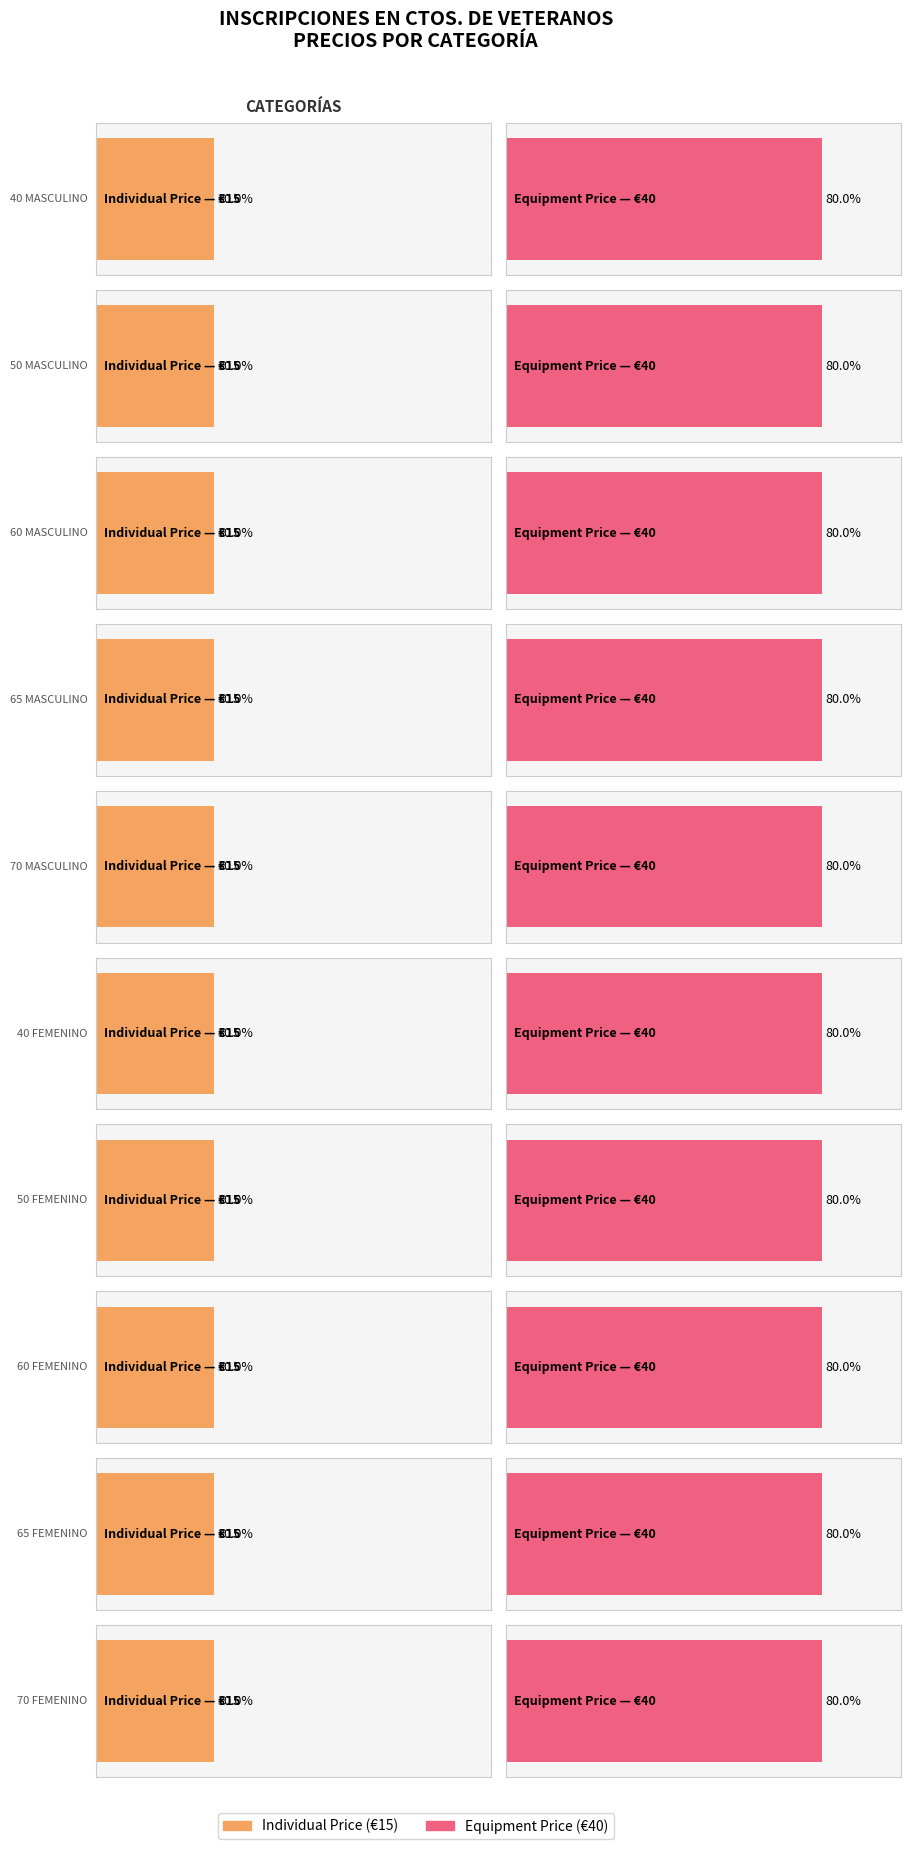

How many groups of bars are there?

10